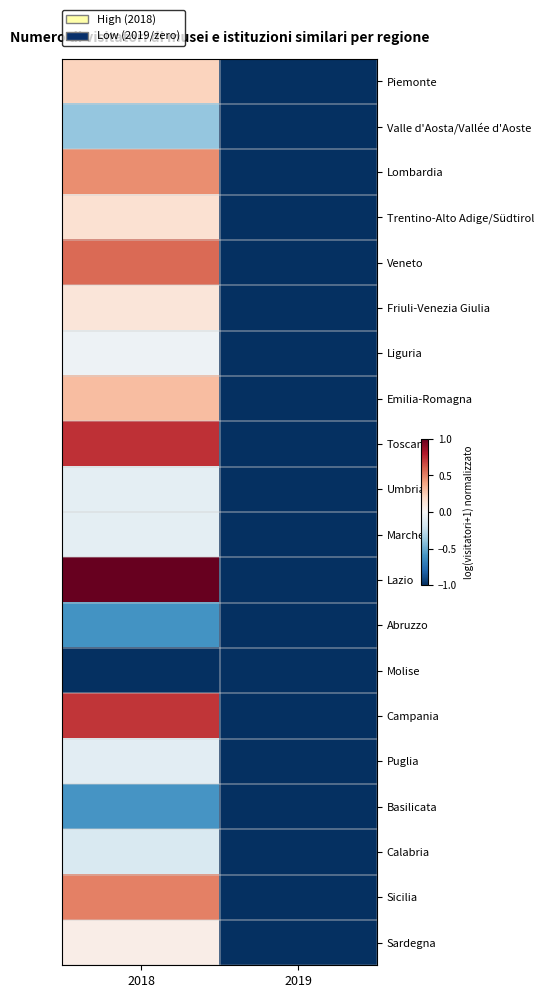

Count the number of data series in this chart.

20